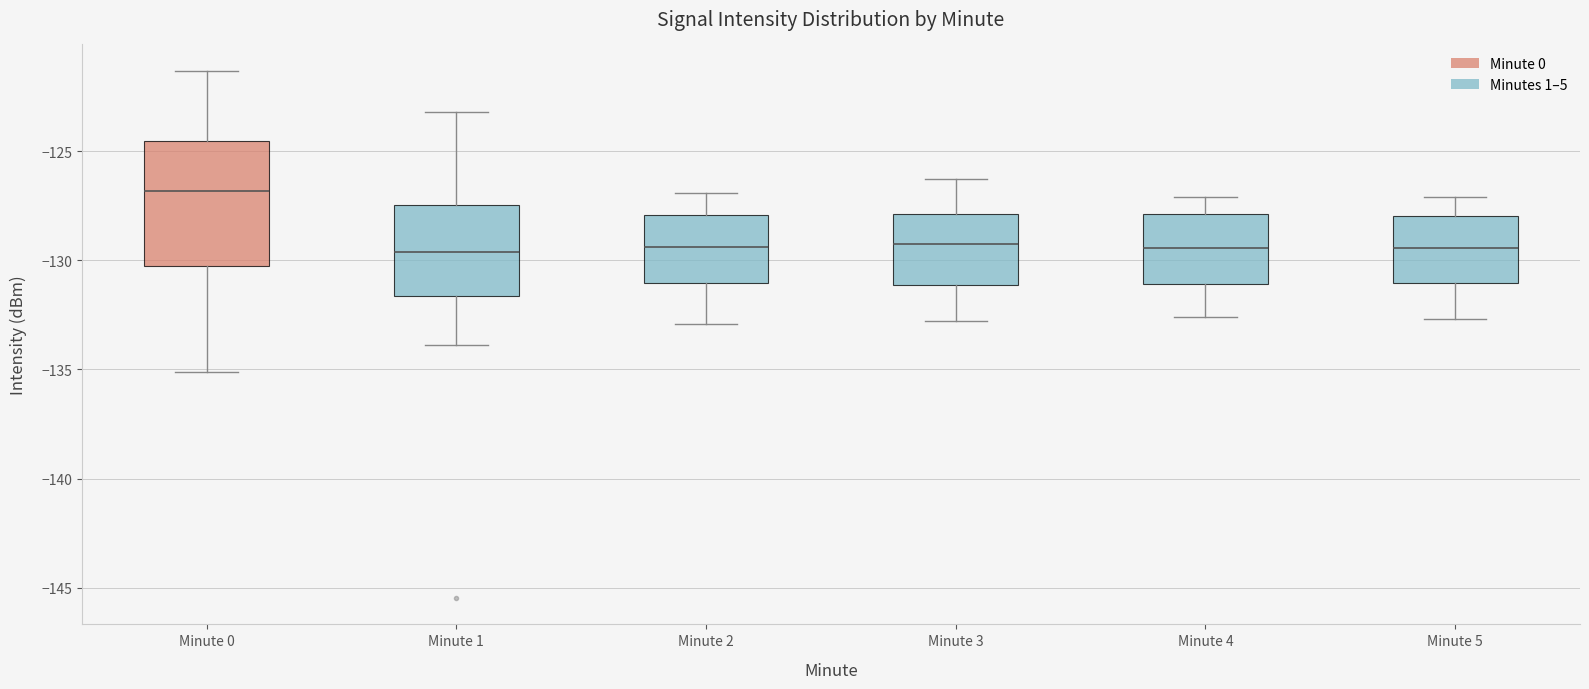

Where does the median line of the box for Minute 4 sit on the y-axis? The values are not printed on the chart, so give them approximately, as read against the axis.

-129.5